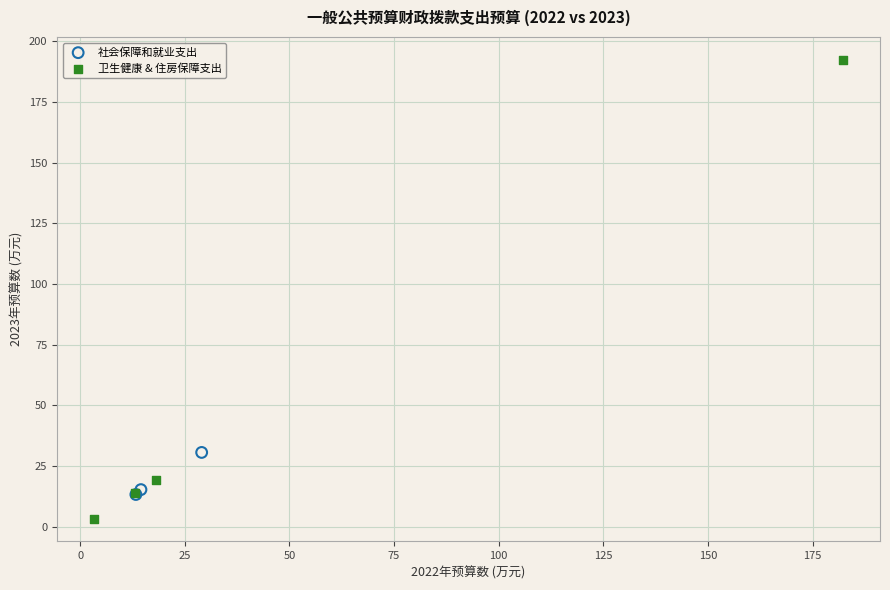

Which series contains the highest Y value?

卫生健康 & 住房保障支出